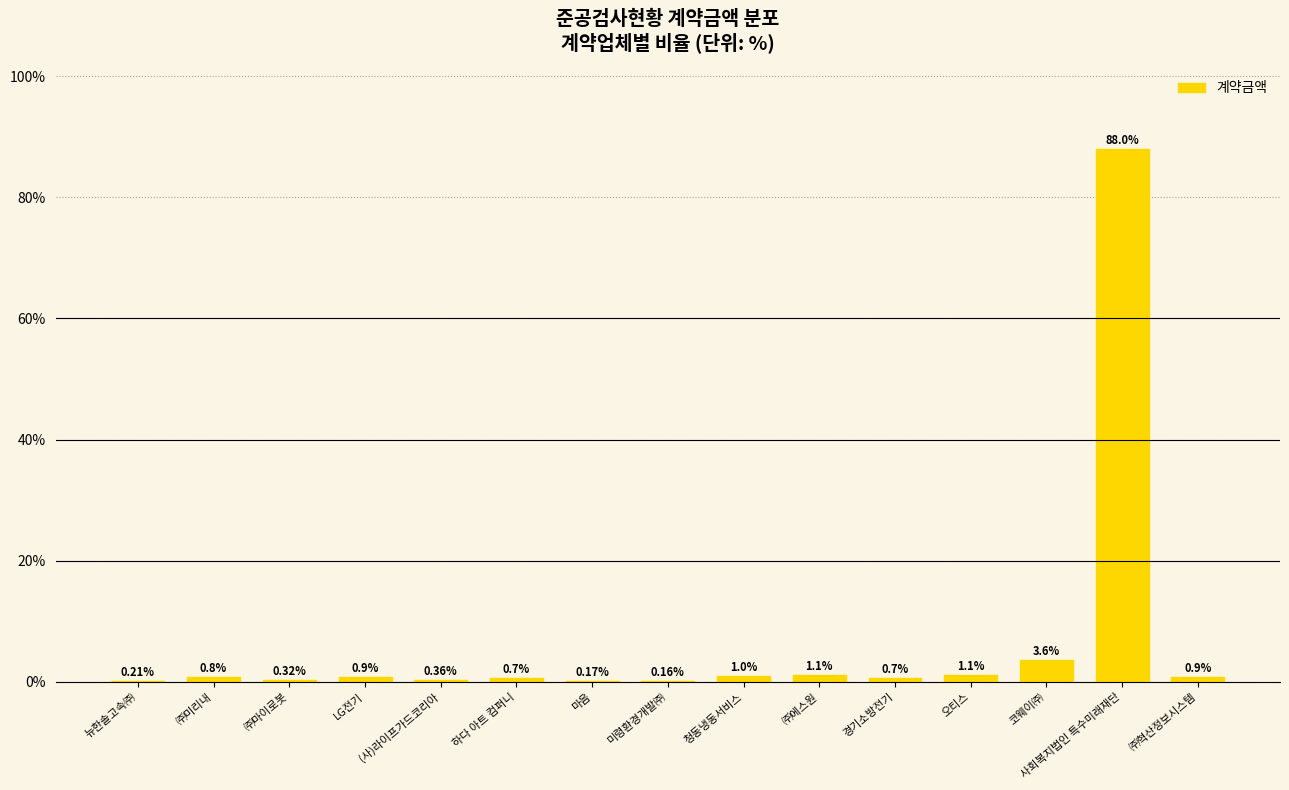

Count the number of data series in this chart.

1